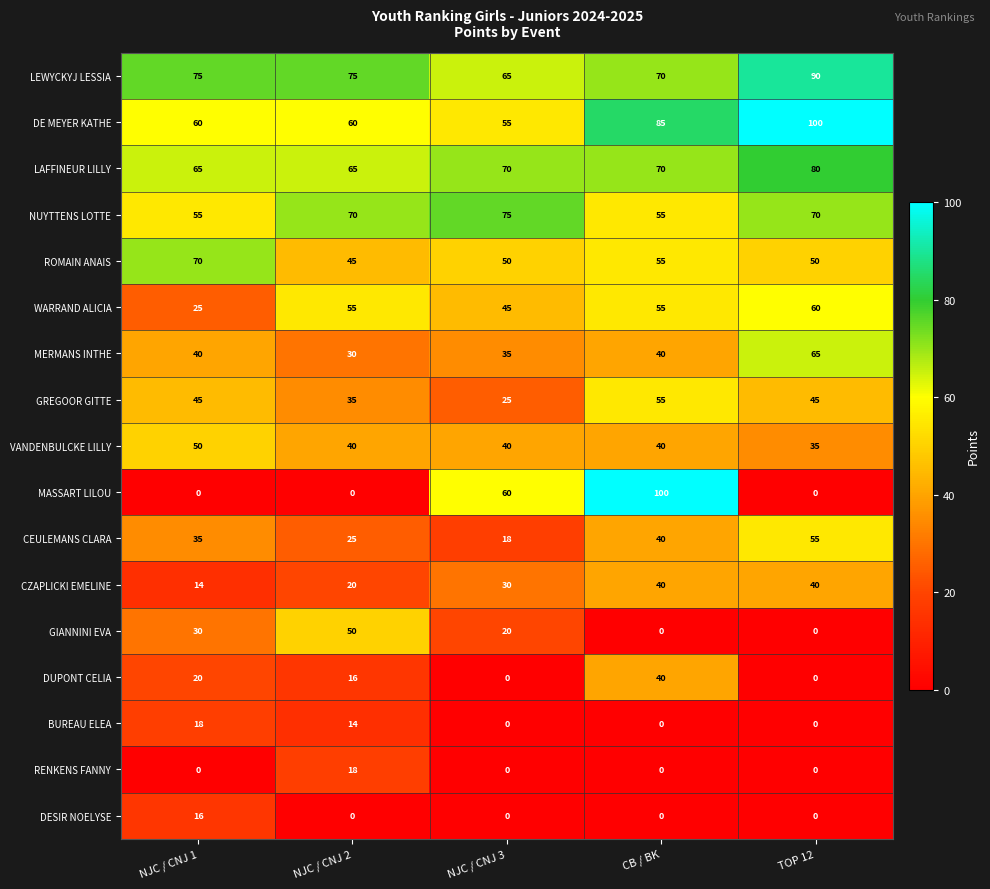

What is the difference between the maximum and minimum values in the LEWYCKYJ LESSIA series?

25